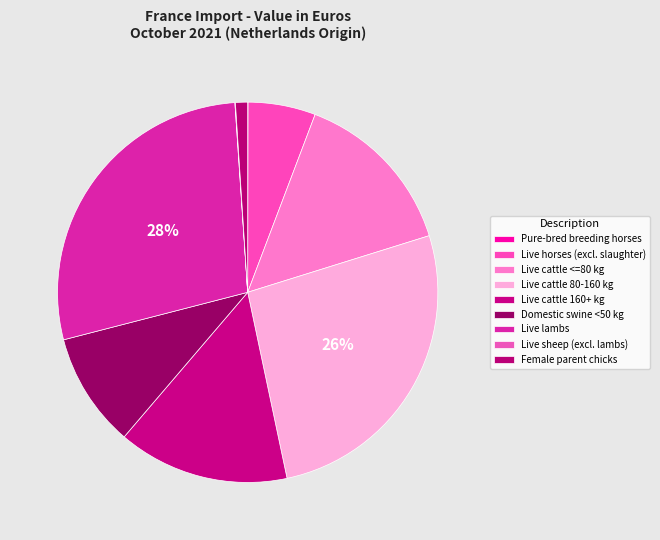

Between Live sheep (excl. lambs) and Live cattle 160+ kg, which is larger?

Live cattle 160+ kg